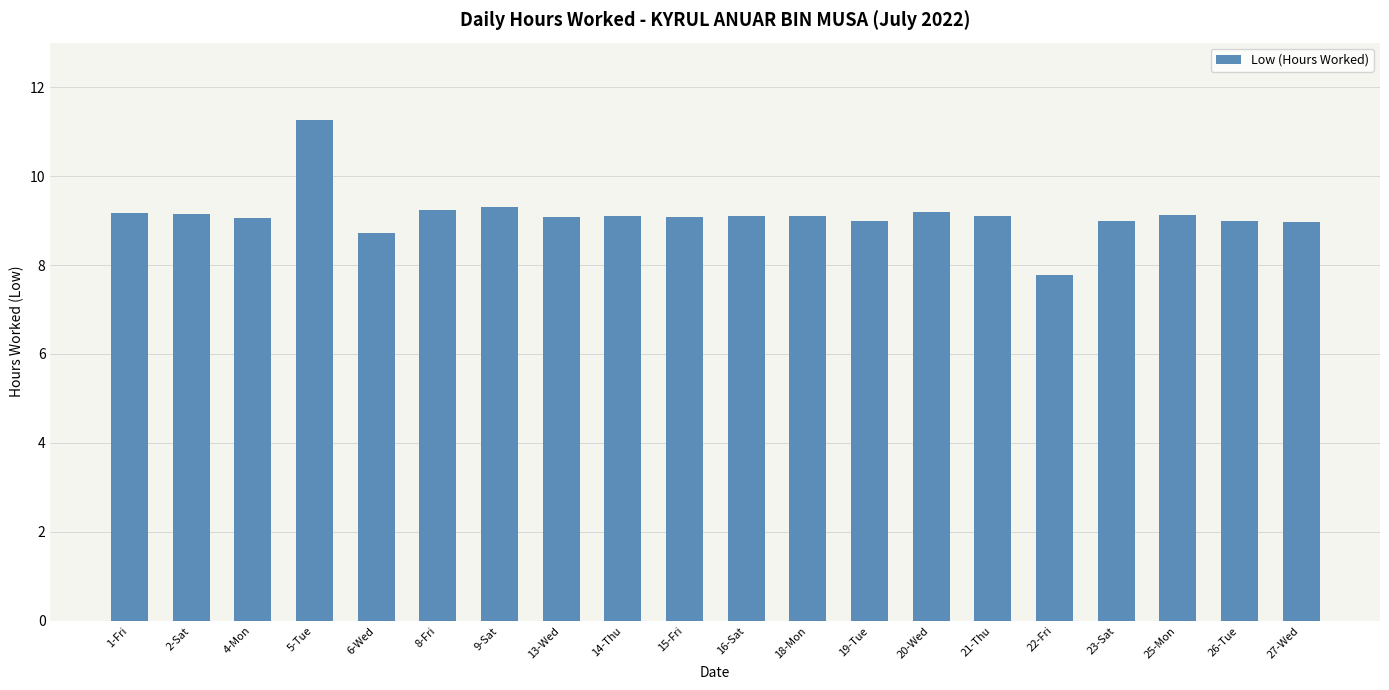

What is the difference between the values at 1-Fri and 9-Sat?

0.1